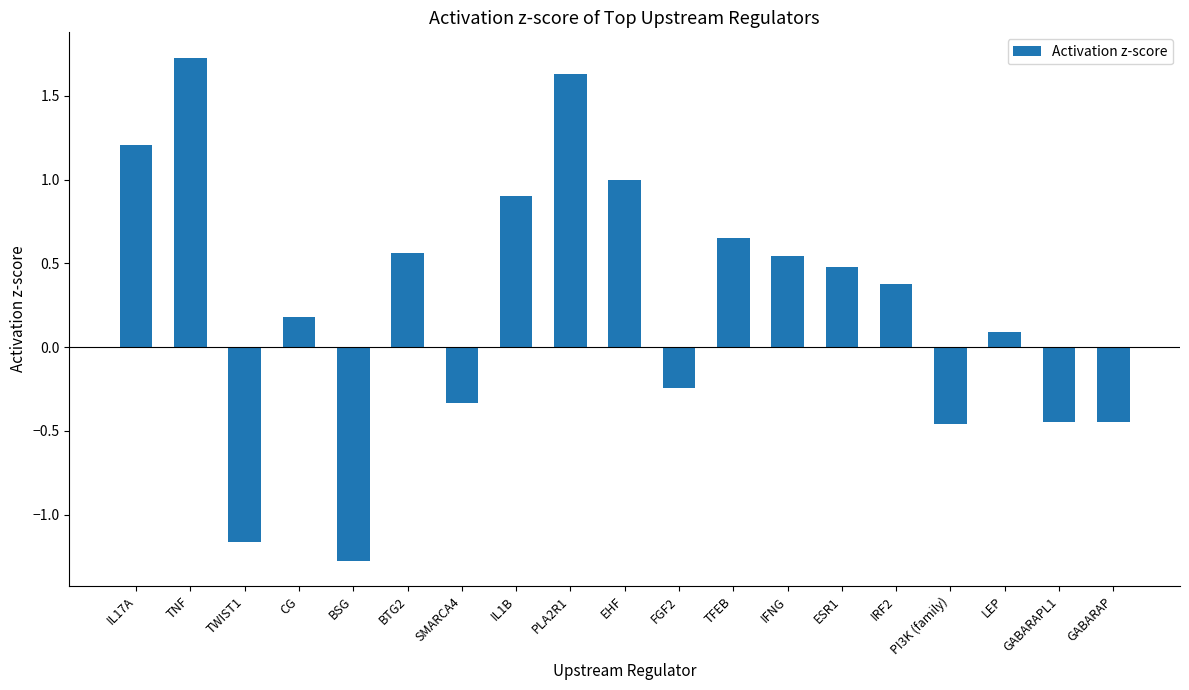

At which label does the data first exceed 0?

IL17A